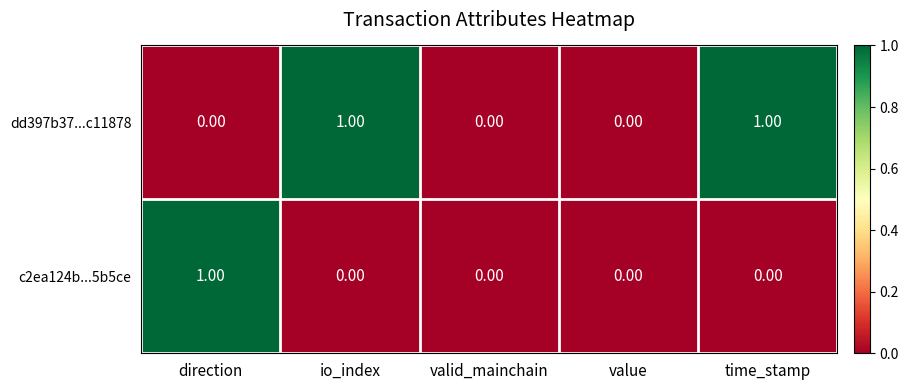

At time_stamp, list the series in order from smallest to largest.

c2ea124b...5b5ce, dd397b37...c11878